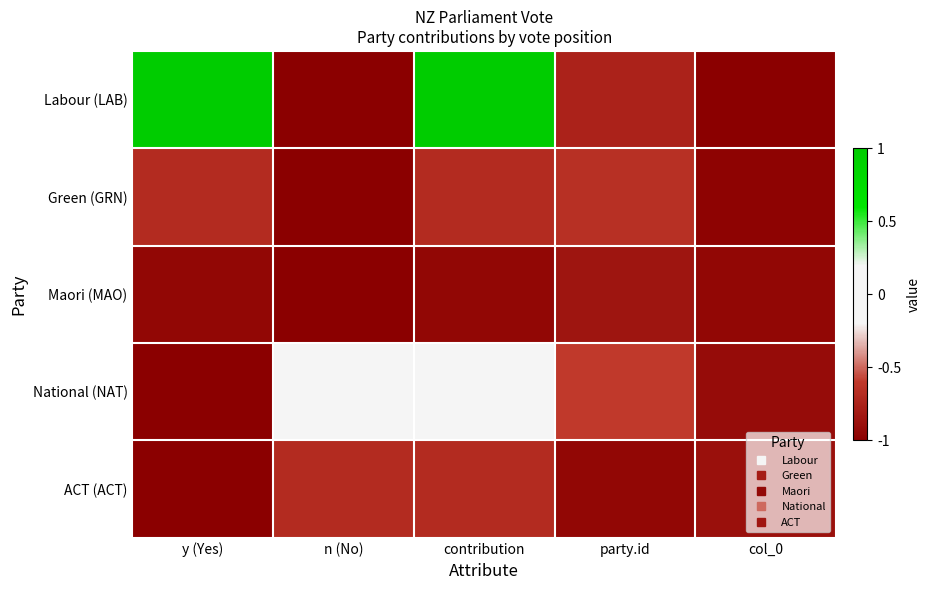

What is the greatest value displayed?

1.0